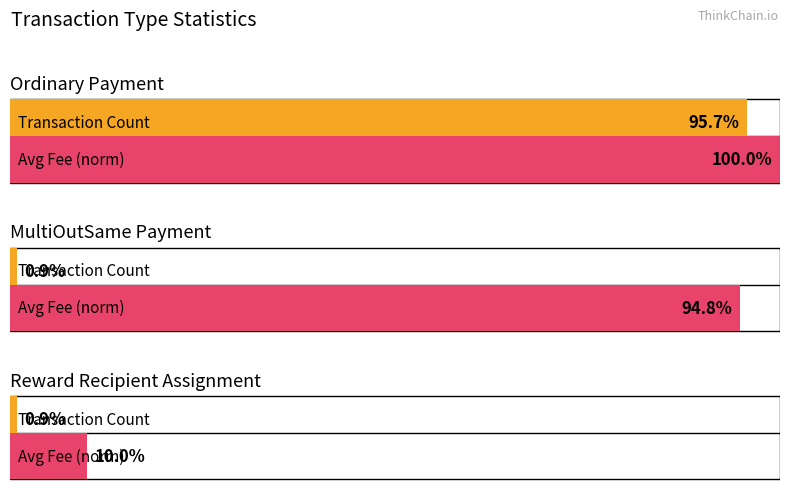

Does the chart contain stacked bars?

No